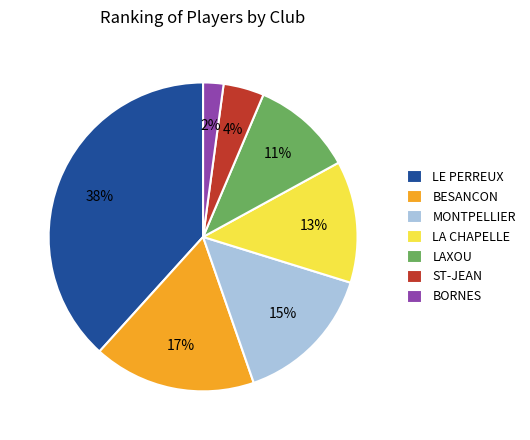

To the nearest percent, what is the combined percentage of BESANCON and MONTPELLIER?

32%